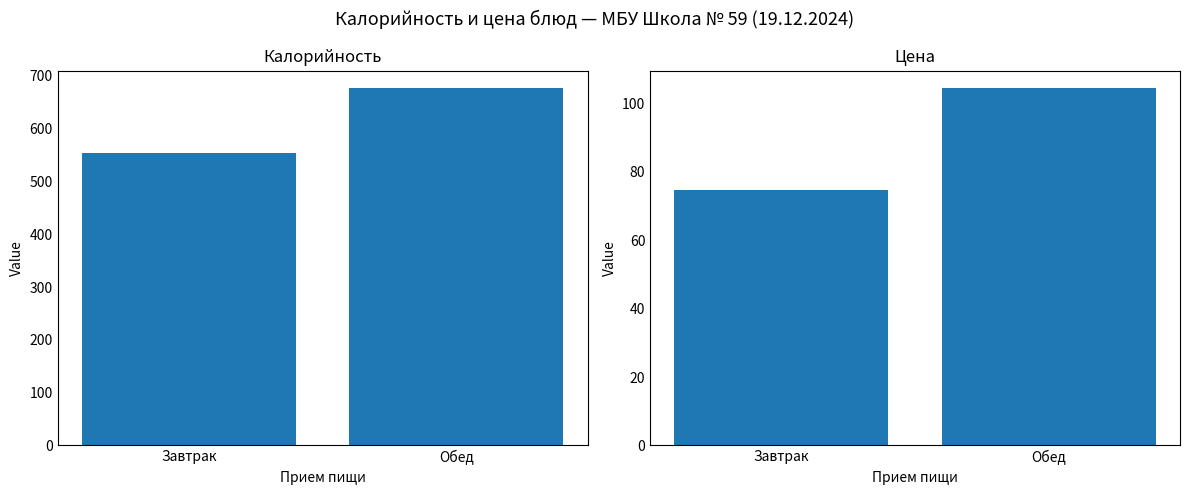

List the labels in order of Калорийность value, largest first.

Обед, Завтрак